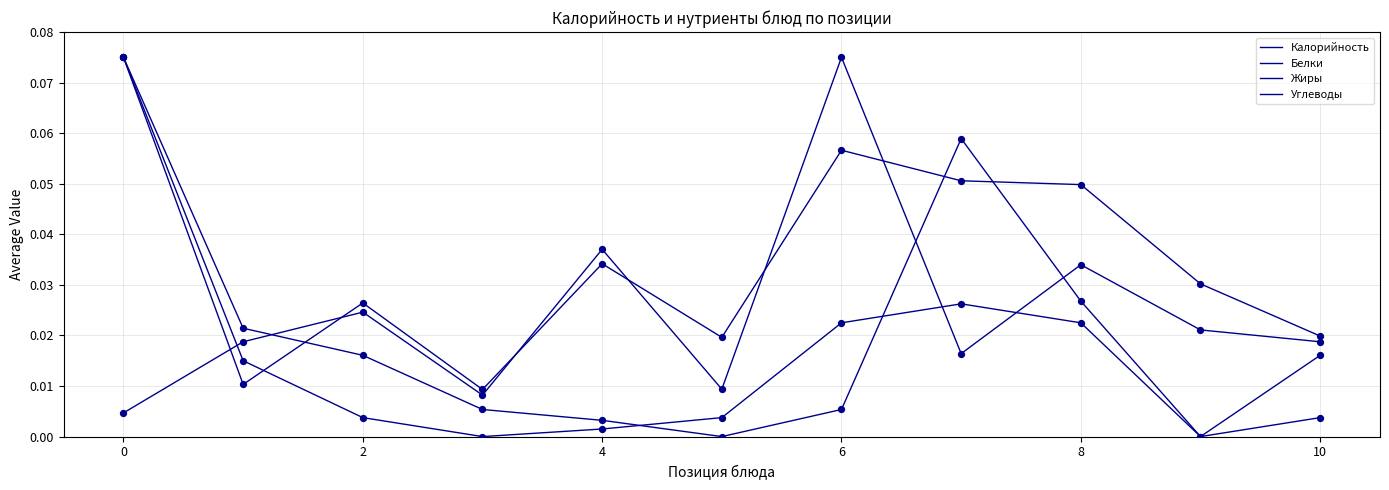

How many lines are shown in the chart?

4